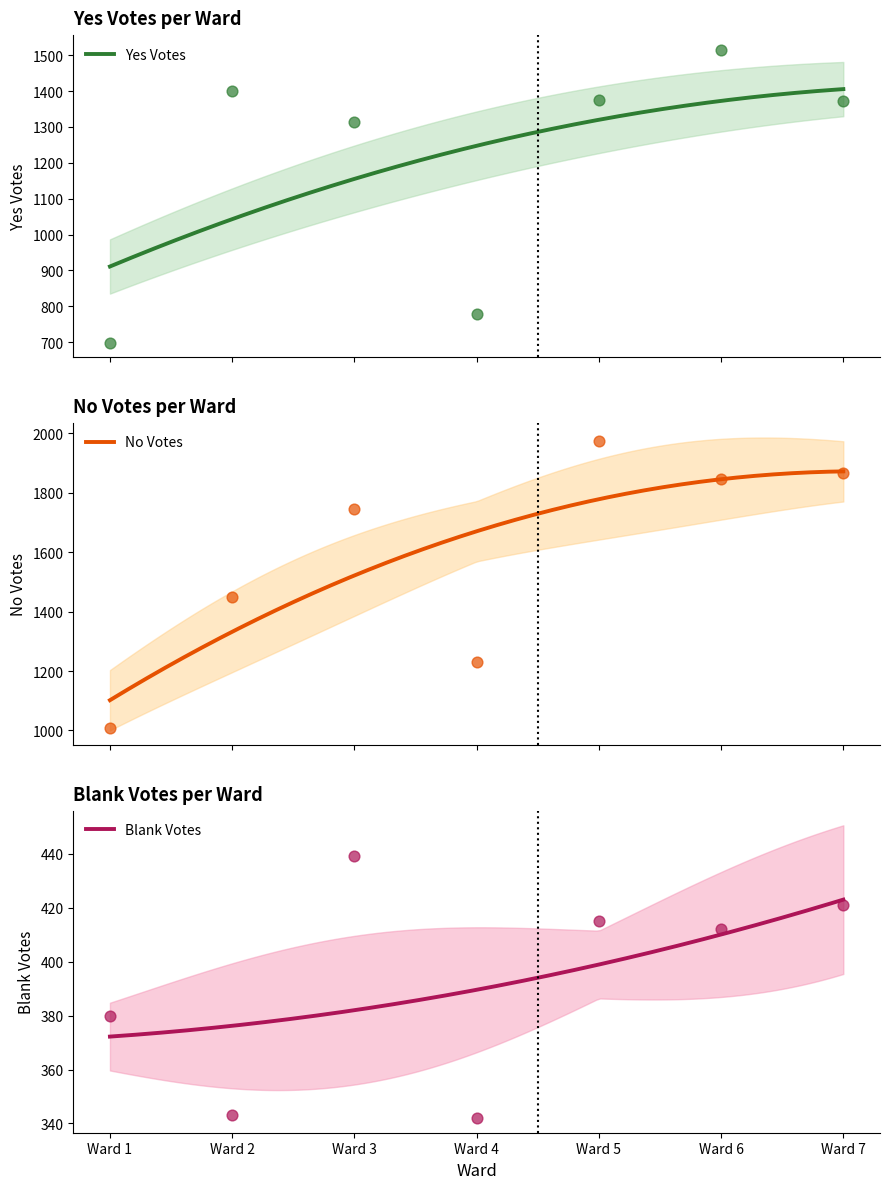

Which series has the largest Y range (max minus min)?

No Votes